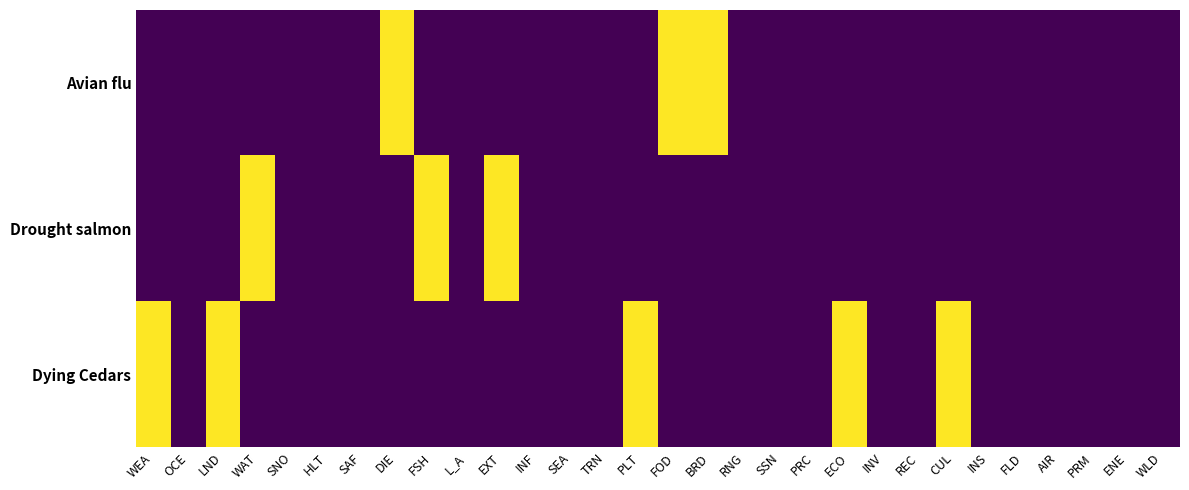

Which has a higher value, SNO or FLD?

SNO